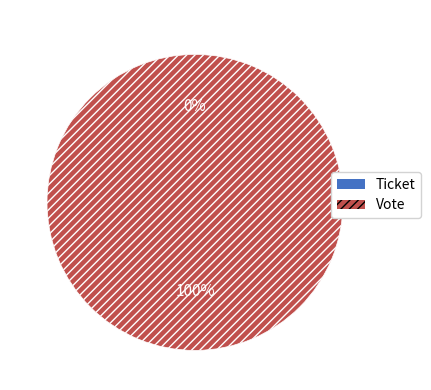

True or false: Vote accounts for 100% of the total.

True